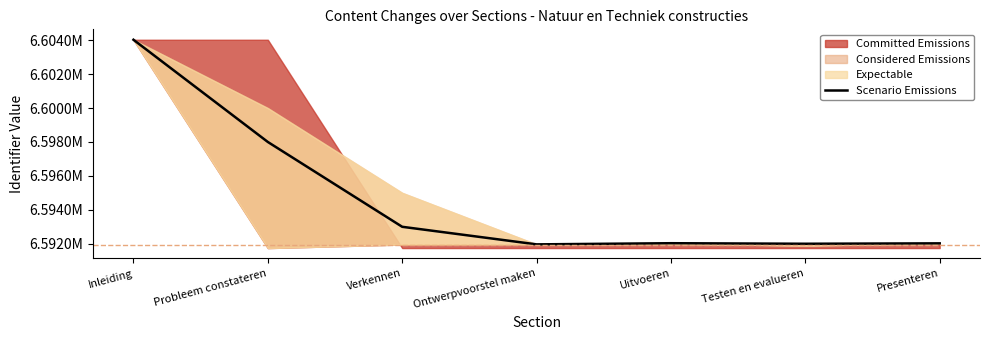

What is the label of the 5th point from the left?

Uitvoeren